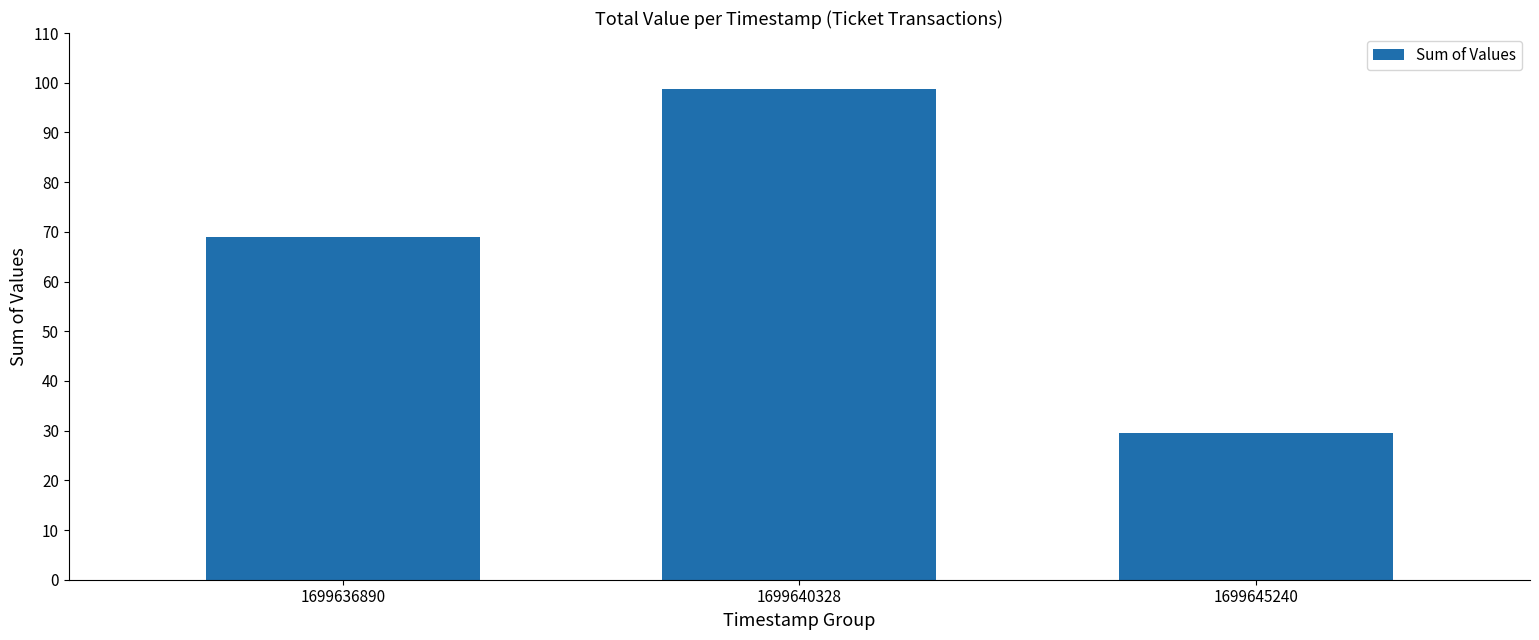

Reading left to right, transcribe all the data shown in this chart.

1699636890=69.0	1699640328=98.7	1699645240=29.6